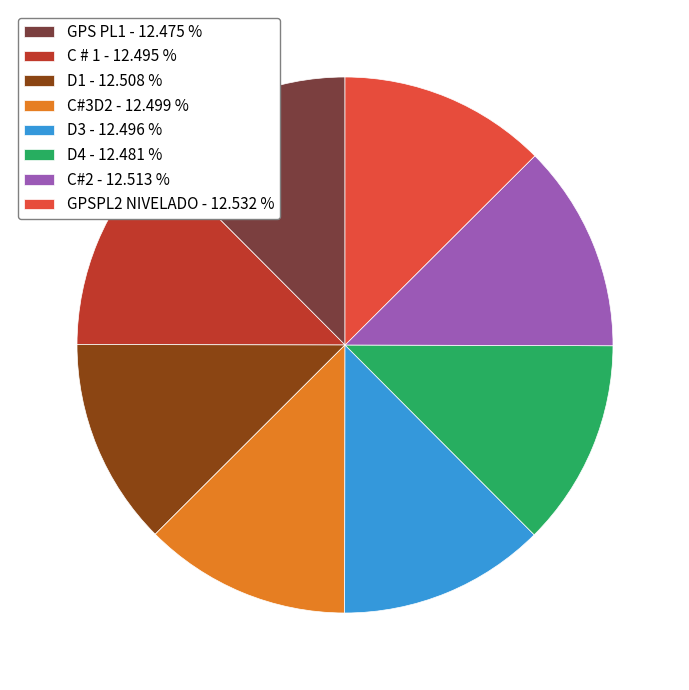

What is the ratio of the value at C#2 - 12.513 % to the value at C#3D2 - 12.499 %?

1.0